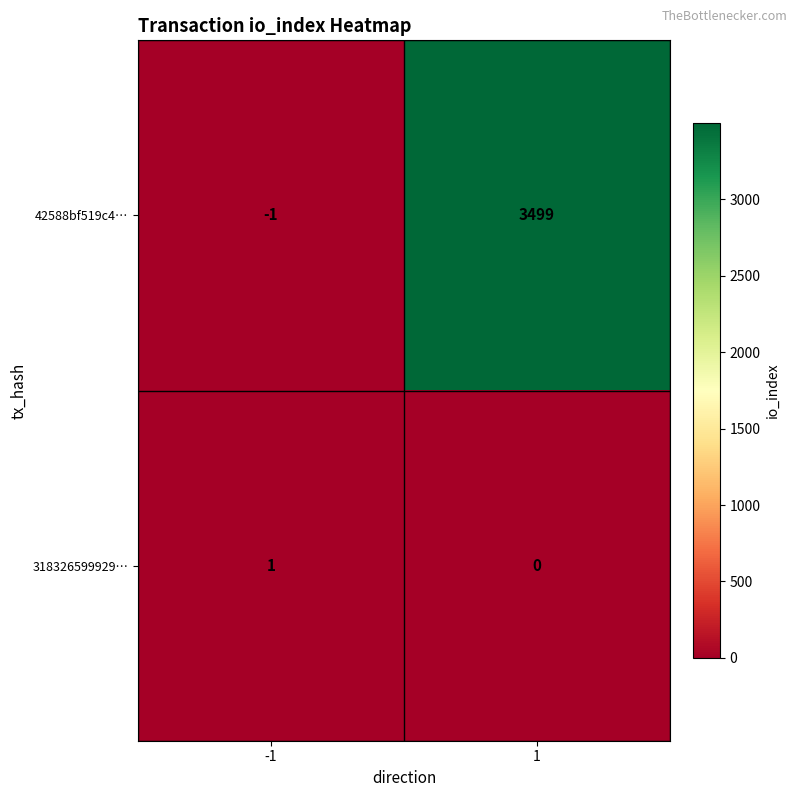

Is it true that 318326599929… equals 0 at -1?

False